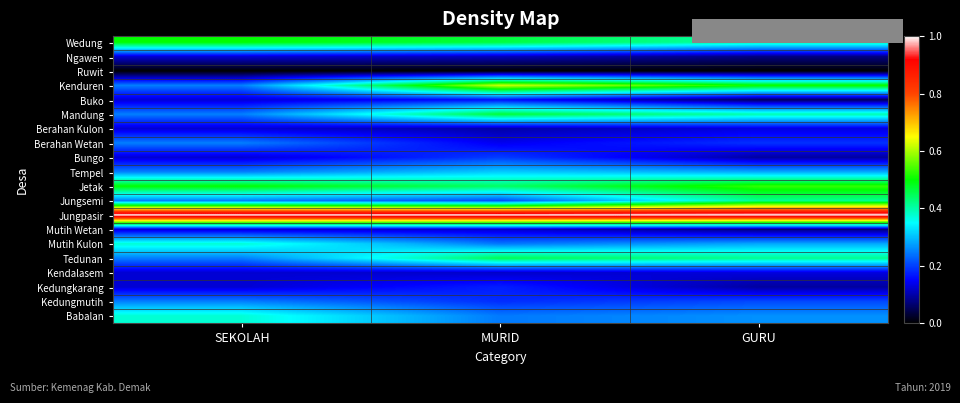

Between MURID and GURU, which is larger?

MURID